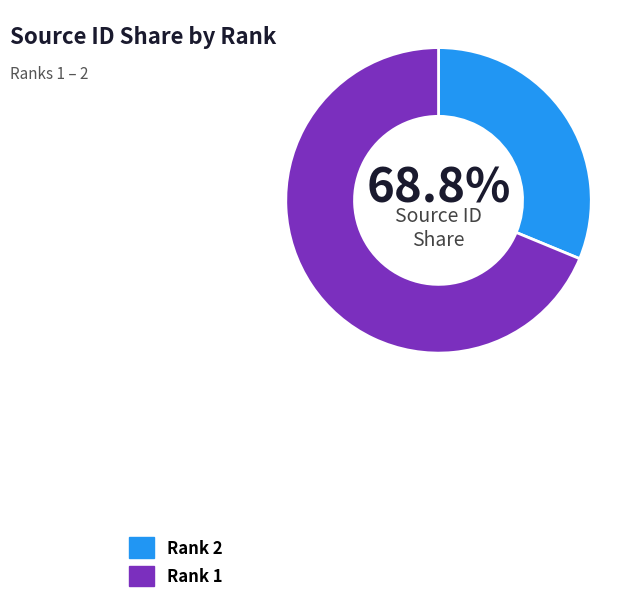

Which slice is the largest?

1